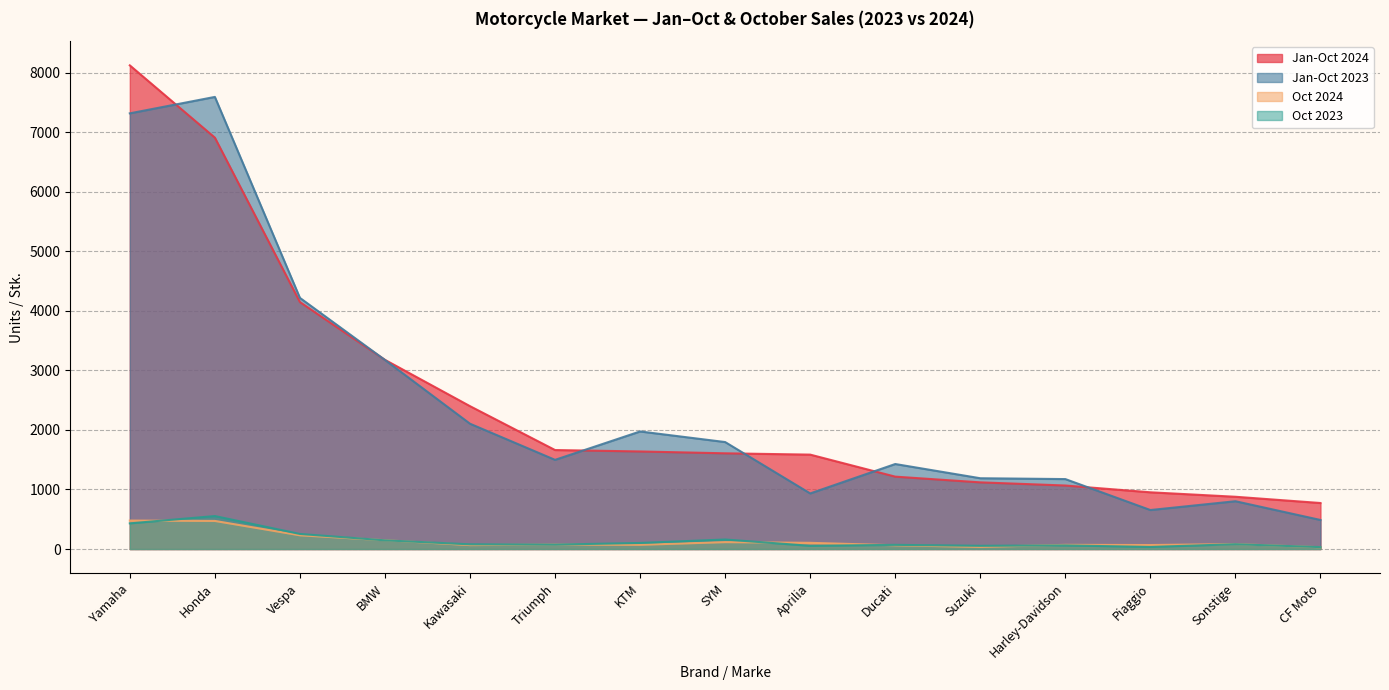

What value does the Oct 2023 series have at Kawasaki, to the nearest 50?

100